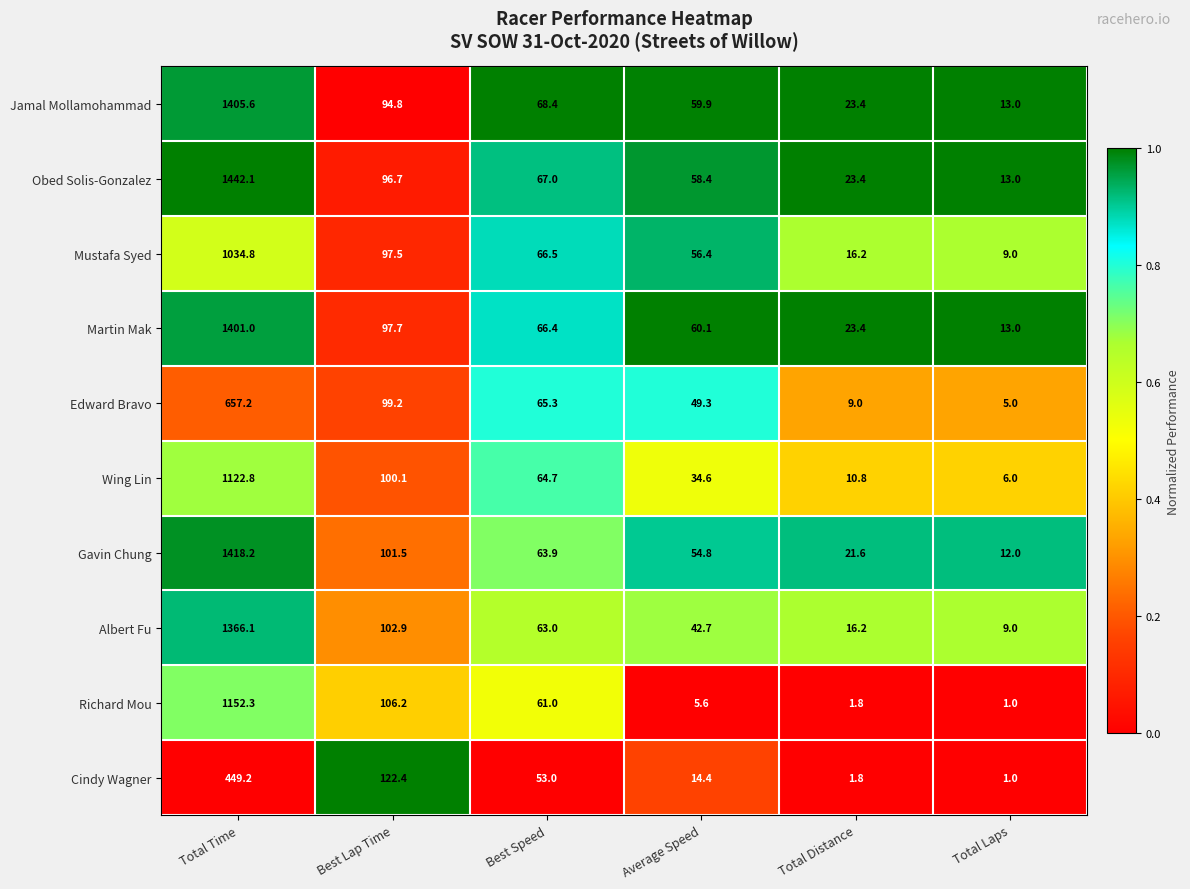

At which category is the sum across all series the highest?

Total Time